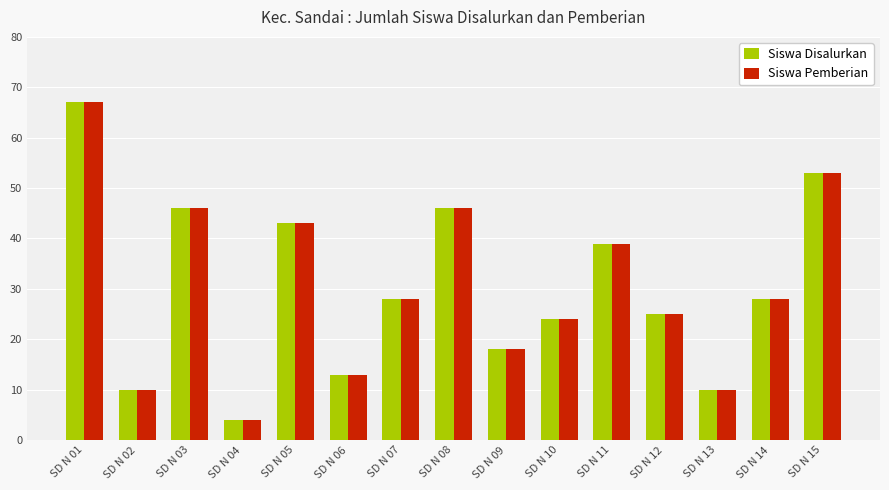

What is the sum of all Siswa Disalurkan values?

454